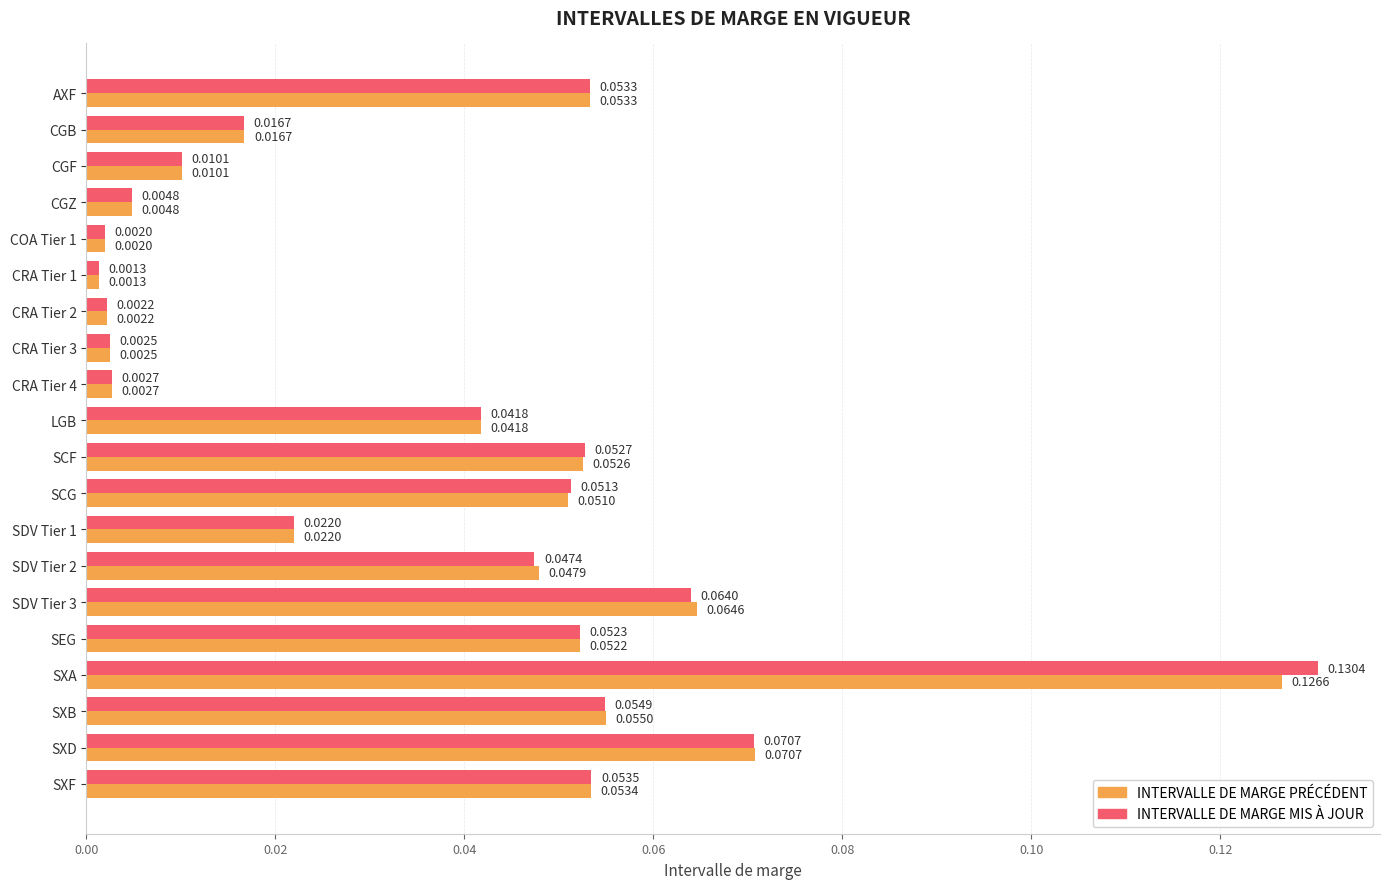

Which series has the widest spread of values?

INTERVALLE DE MARGE MIS À JOUR